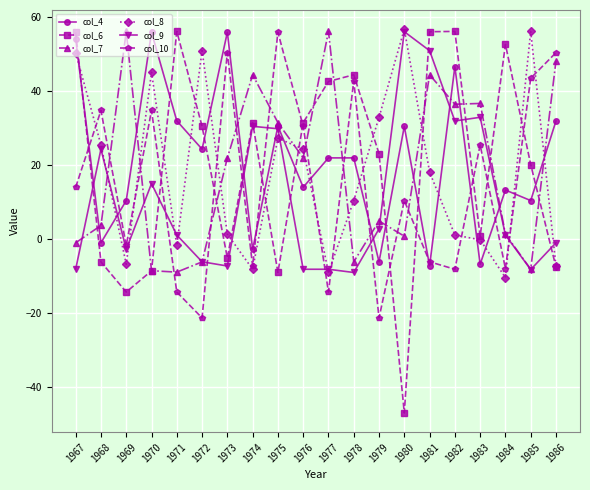

How many interior local valleys does the col_4 series have?

8